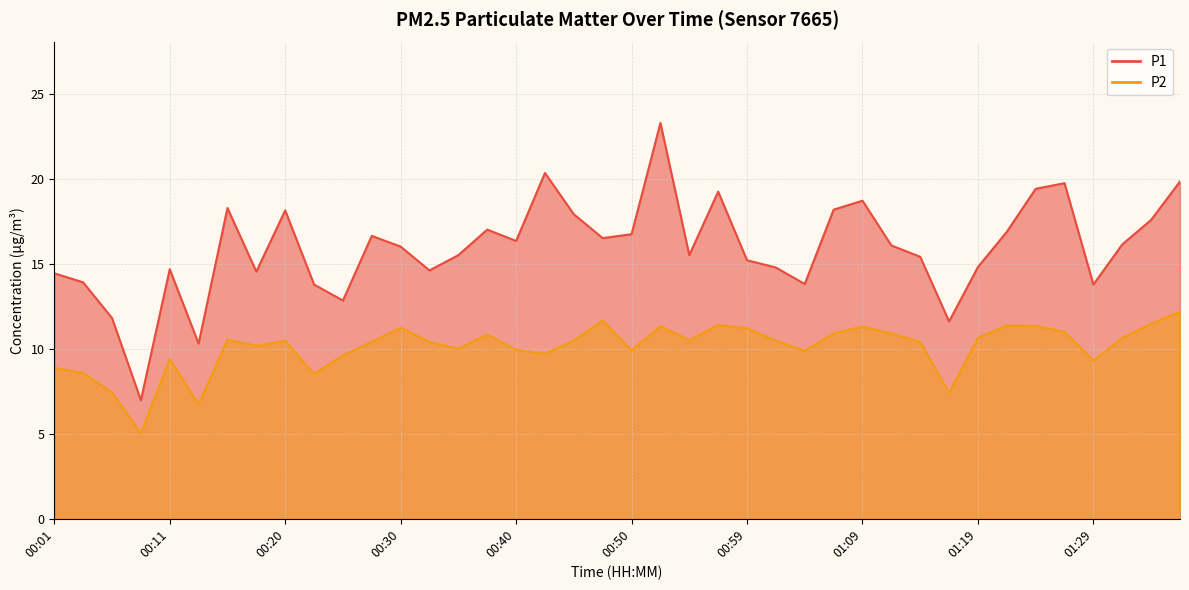

True or false: P2 and P1 cross at least once.

False